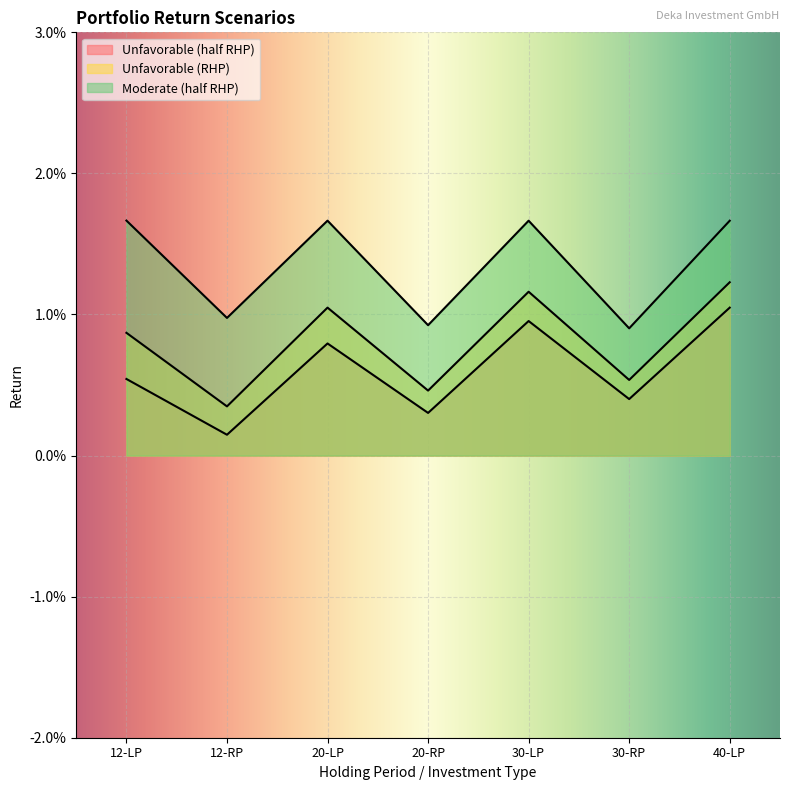

Is the value of Unfavorable (RHP) at 20-RP greater than the value of Unfavorable (half RHP) at 30-RP?

Yes